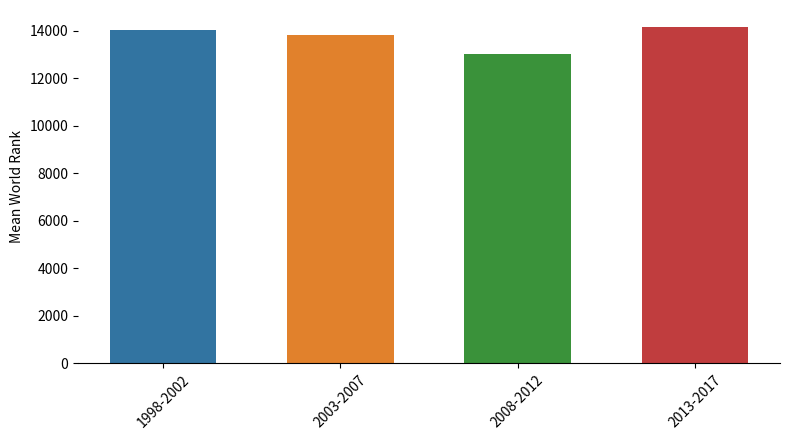

Reading left to right, what are all the values shown in this chart?

14005.2	13809.6	13023.2	14157.8